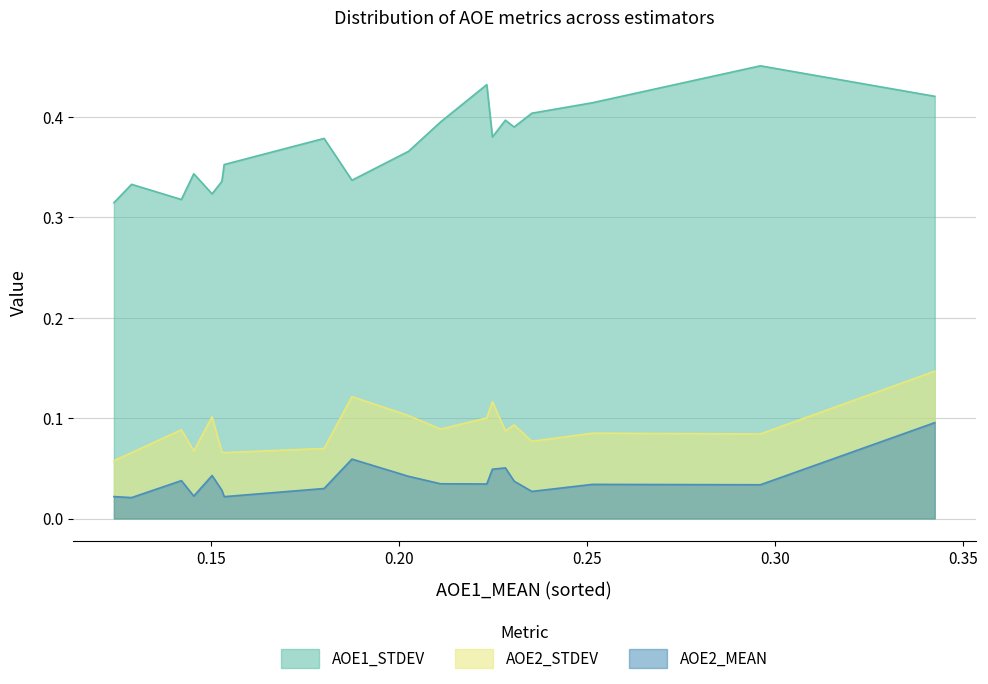

What is the sum of all AOE2_STDEV values?

1.7